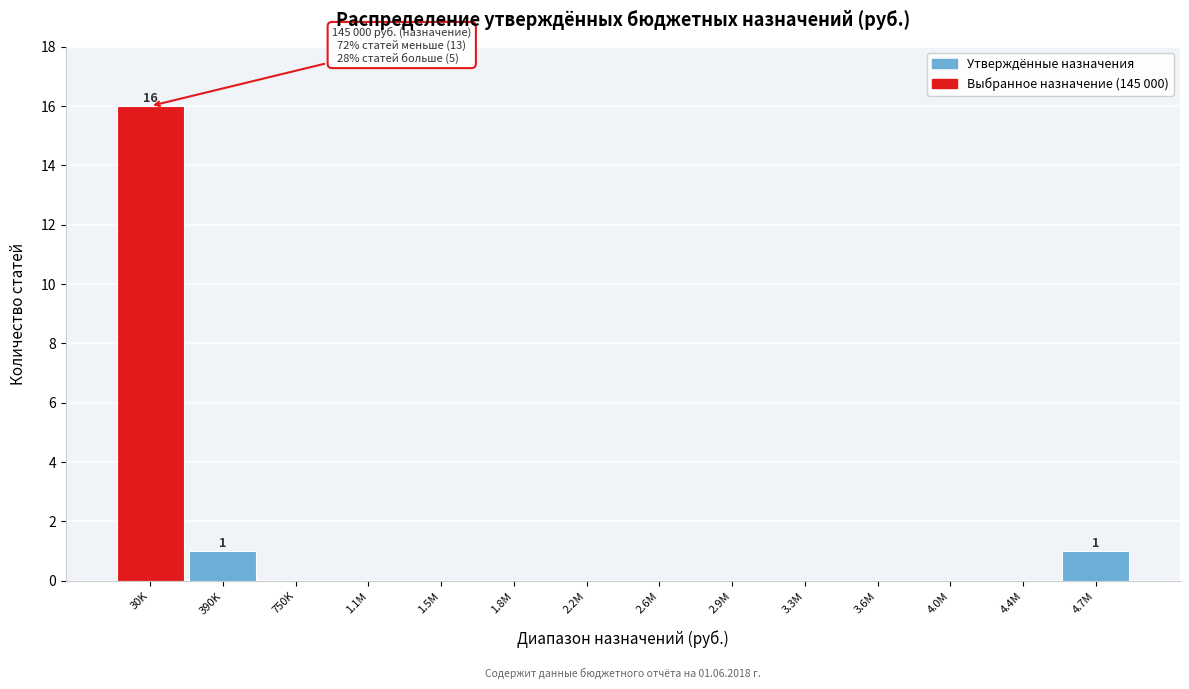

Reading right to left, list all the values displayed in this chart.

4.7M=1	4.4M=0	4.0M=0	3.6M=0	3.3M=0	2.9M=0	2.6M=0	2.2M=0	1.8M=0	1.5M=0	1.1M=0	750K=0	390K=1	30K=16